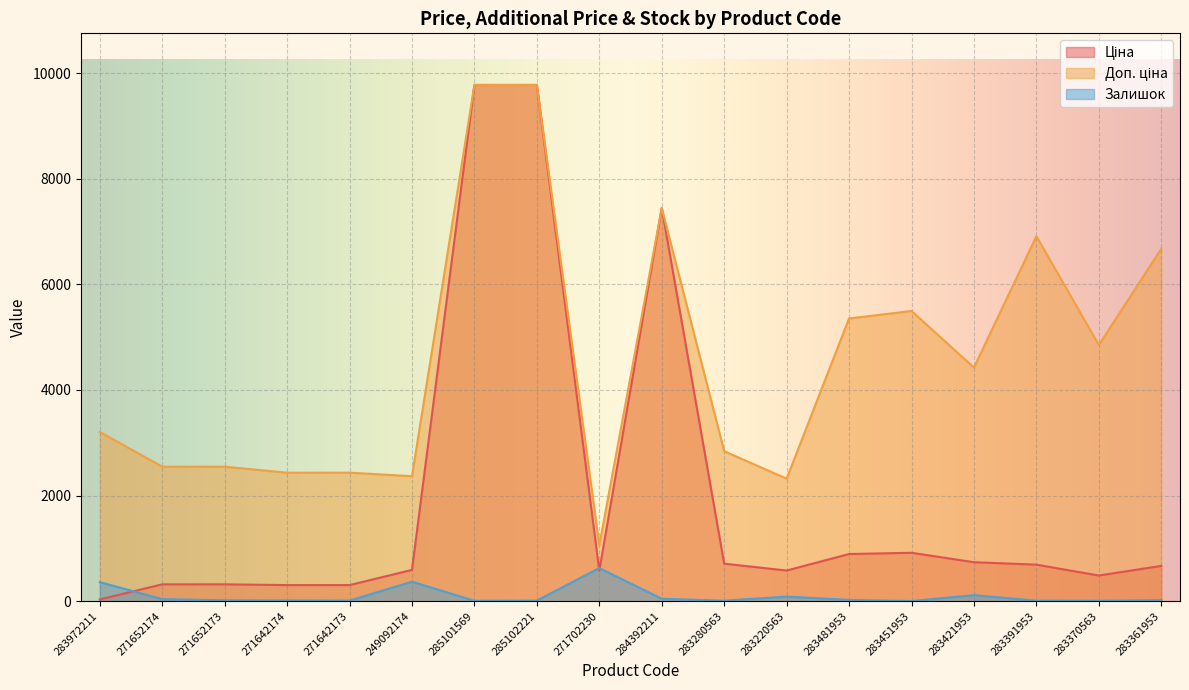

The value of Залишок at 271642173 is 11.0. True or false?

True